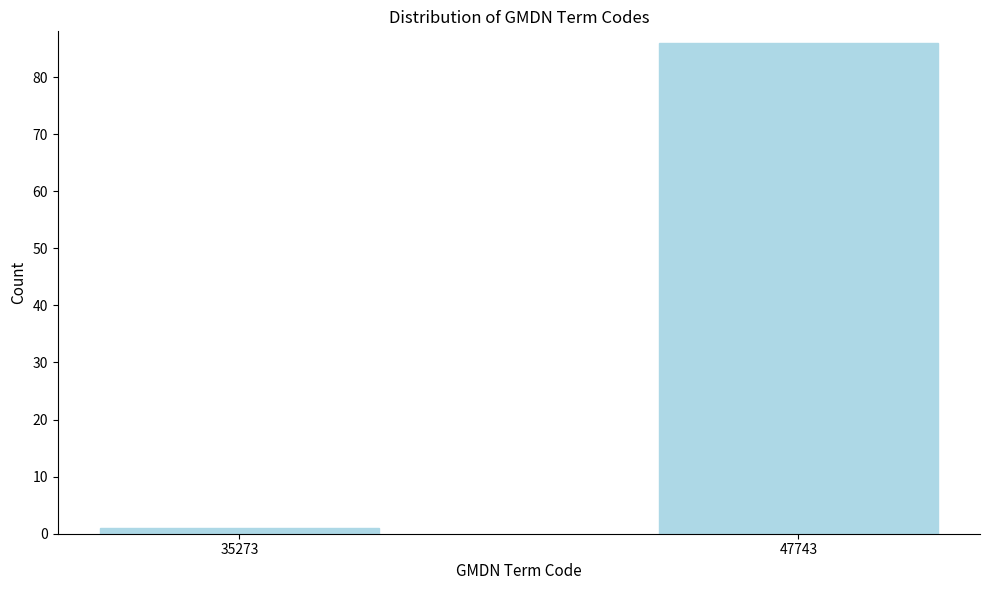

Reading right to left, extract all data points from this chart.

47743=86	35273=1